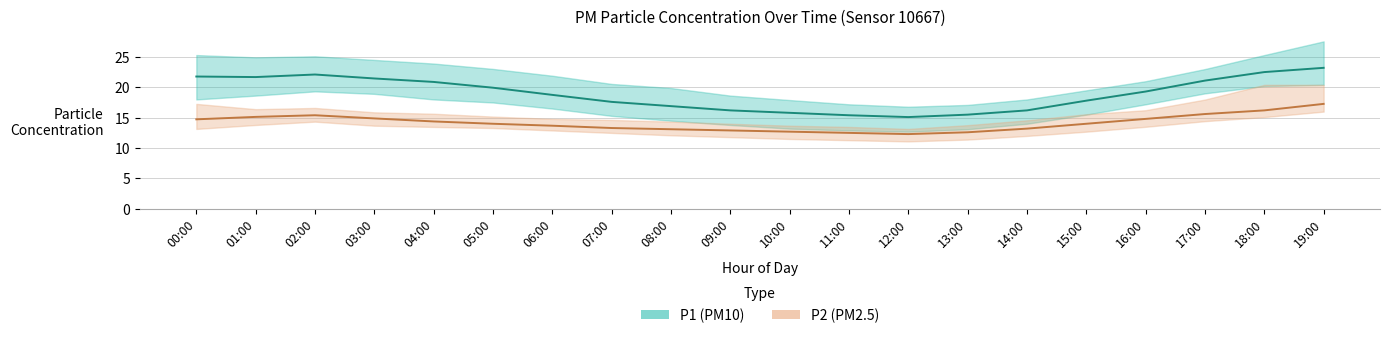

True or false: P1_upper and P2_upper intersect in this chart.

False